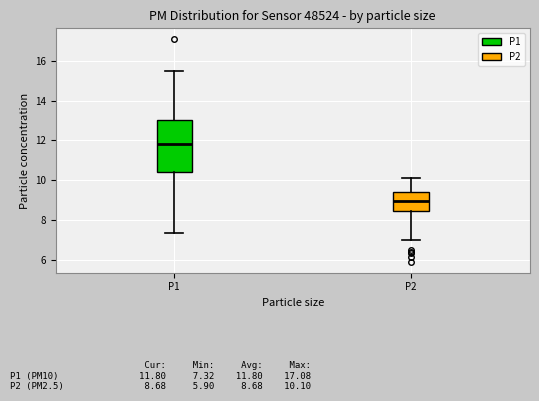

Reading left to right, read every box against the y-axis: the position of its median line, the range the box covers, and the ends of its whiskers. The values are not printed on the chart, so give them approximately, as read against the axis.

P1: median 11.8, box 10.4 to 13.0, whiskers 7.4 to 15.6
P2: median 9.0, box 8.4 to 9.4, whiskers 7.0 to 10.2